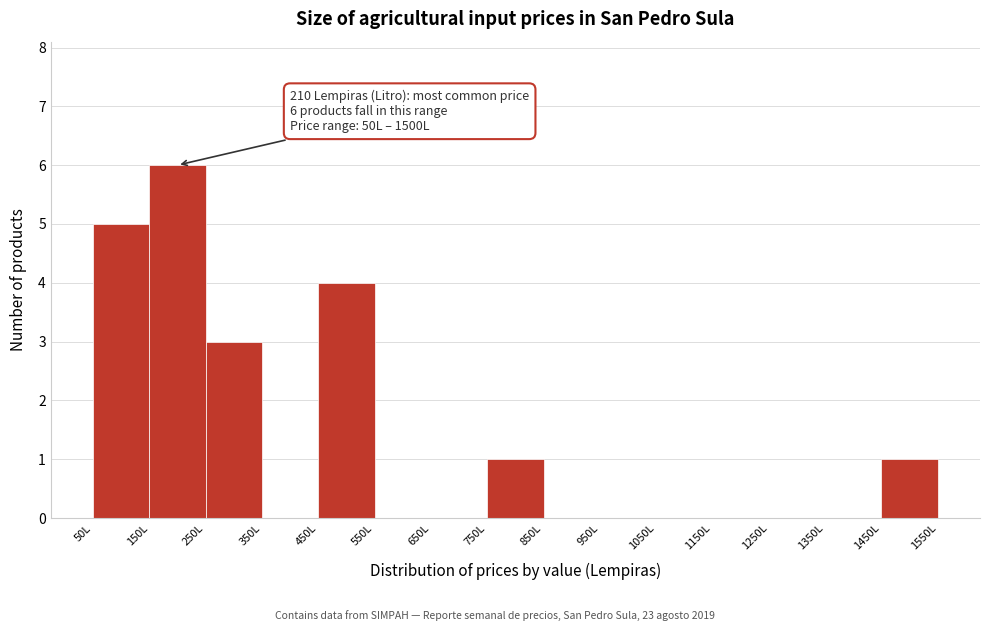

Which range on the x-axis has the tallest bar?

150 to 250